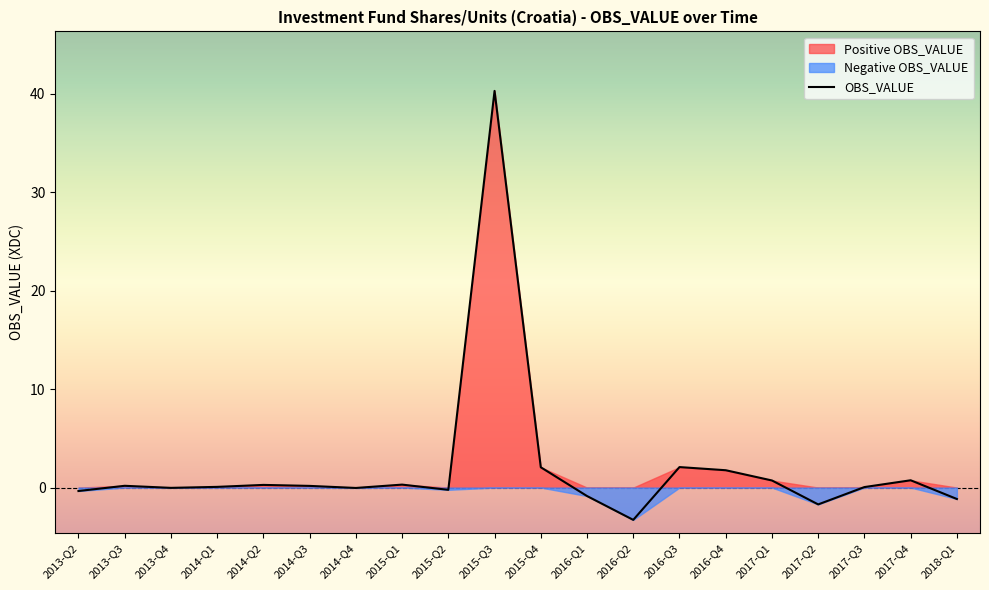

What is the difference between the maximum and minimum values?

43.6